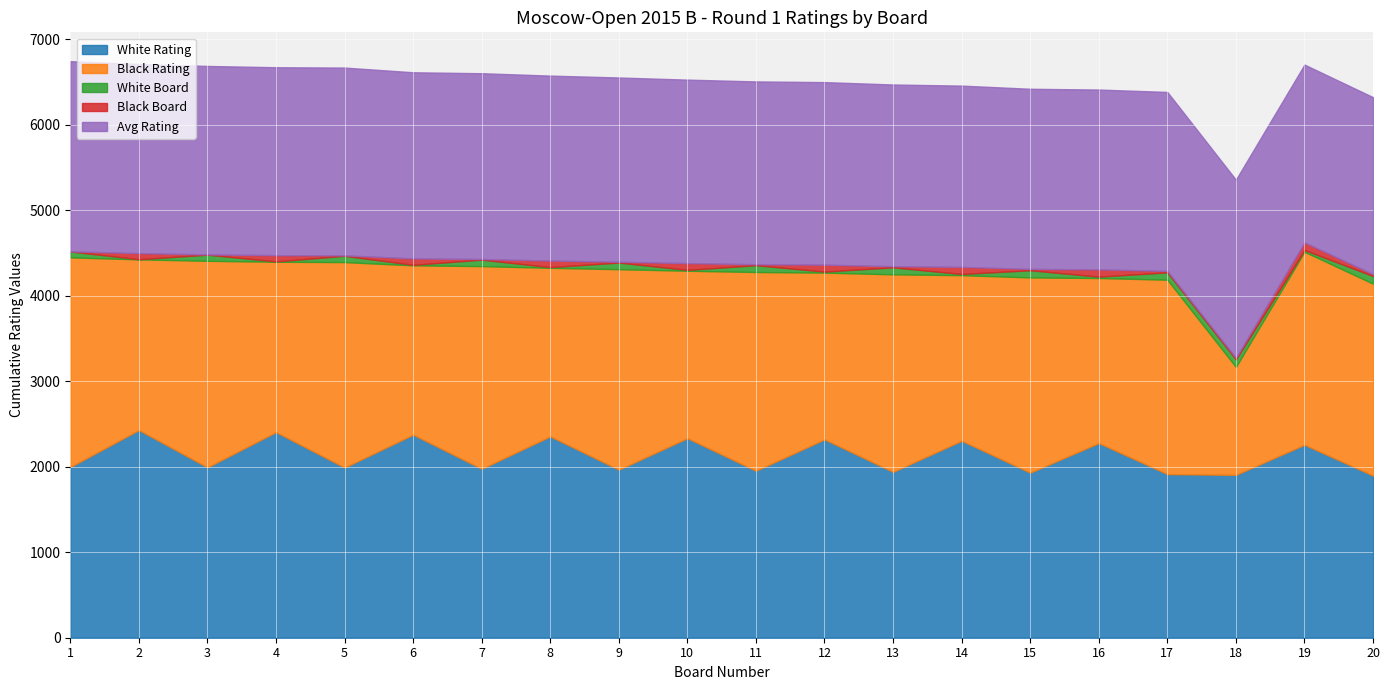

Reading right to left, what are all the values shown in this chart?

White Rating: 1897	2257	1905	1914	2277	1931	2304	1940	2320	1953	2334	1966	2355	1976	2375	1991	2405	1993	2429	1997
Black Rating: 2244	2257	1262	2273	1930	2283	1936	2310	1950	2324	1958	2344	1971	2370	1980	2402	1992	2415	1996	2451
White Board: 90	20	88	86	16	84	14	82	12	80	10	78	8	76	6	74	4	72	2	70
Black Board: 21	89	19	17	85	15	83	13	81	11	79	9	77	7	75	5	73	3	71	1
Avg Rating: 2070	2080	2083	2093	2103	2107	2120	2125	2135	2138	2146	2155	2163	2173	2177	2196	2198	2204	2212	2224